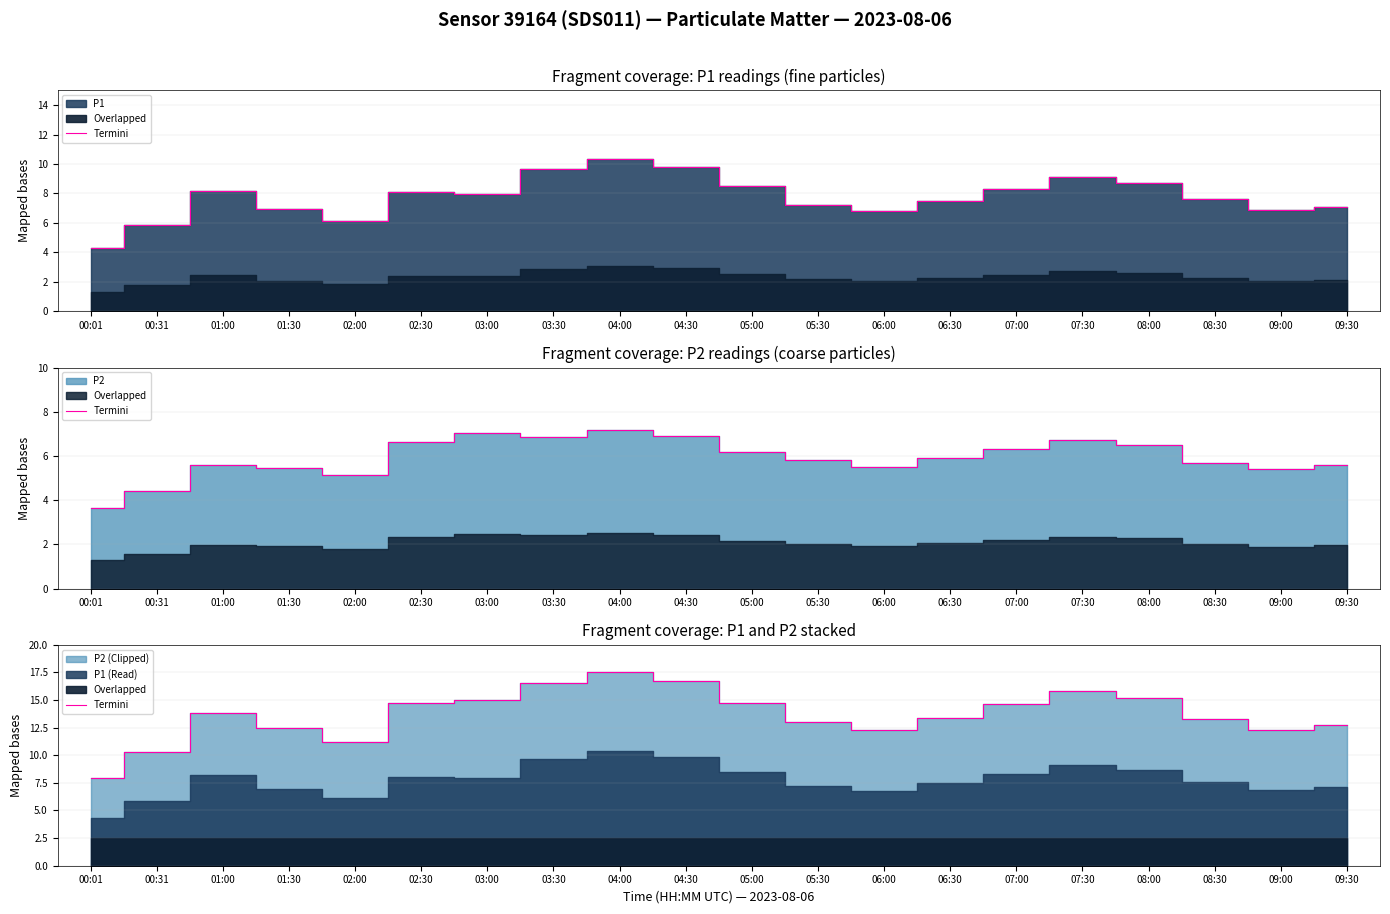

Does the chart have visible grid lines?

Yes